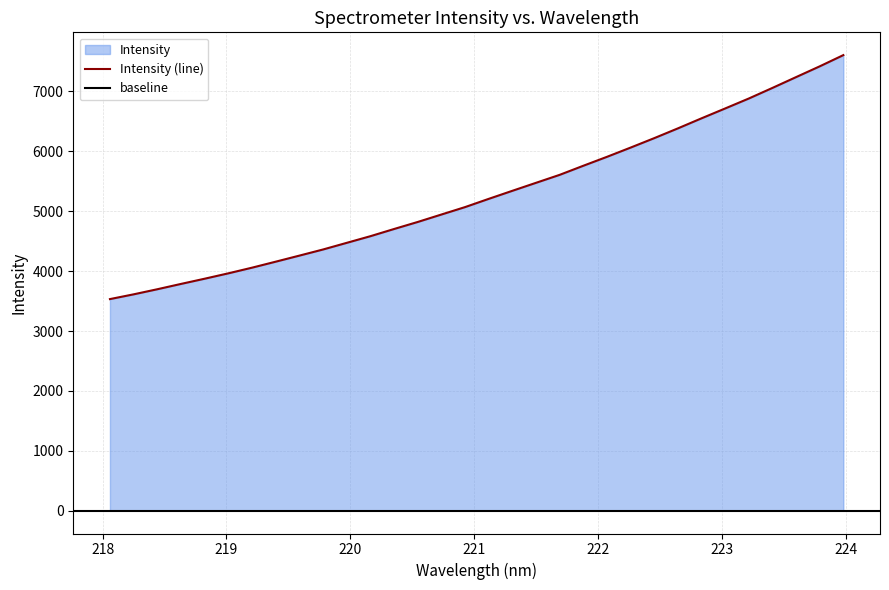

What is the maximum value shown in the chart?

7607.0